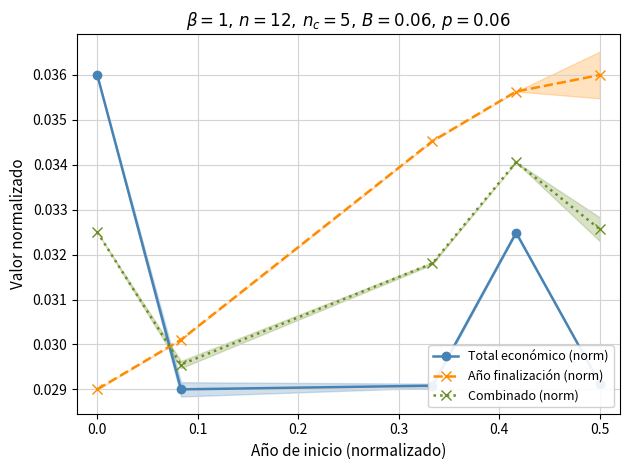

True or false: Año finalización (norm) and Combinado (norm) intersect in this chart.

True